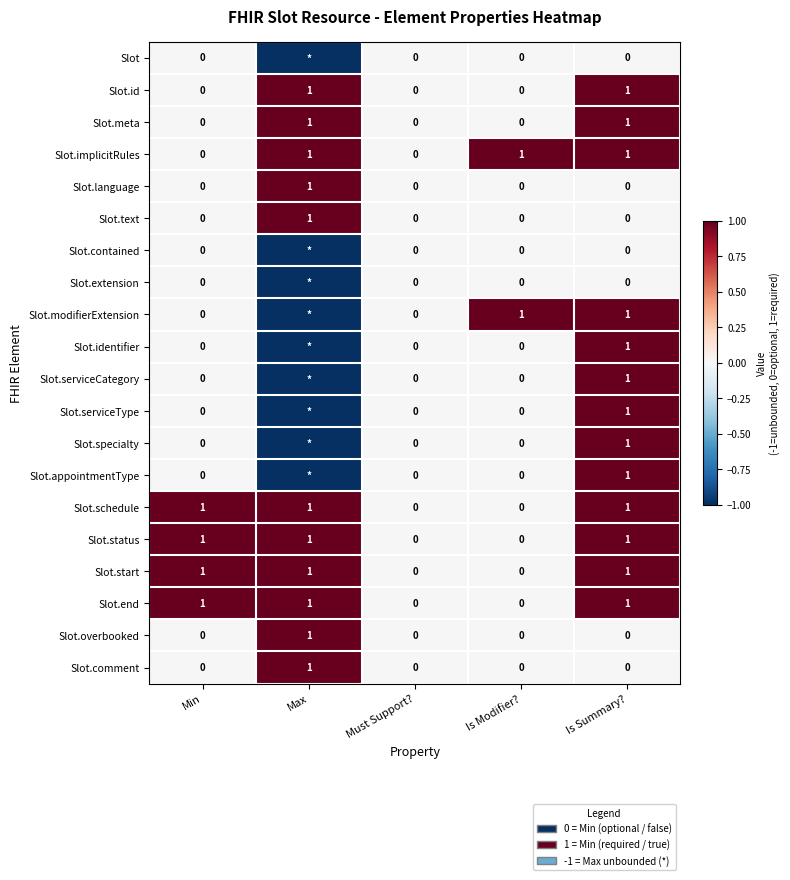

How many Slot.overbooked values are between 0 and 1?

5